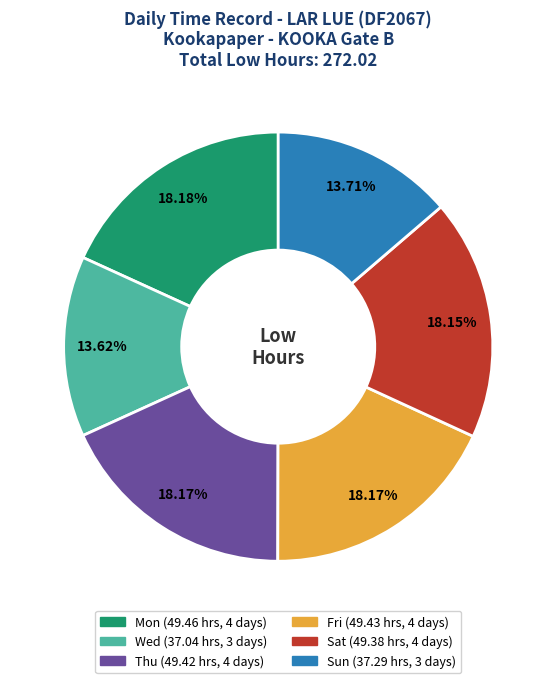

Is there any slice that represents more than half of the pie?

No